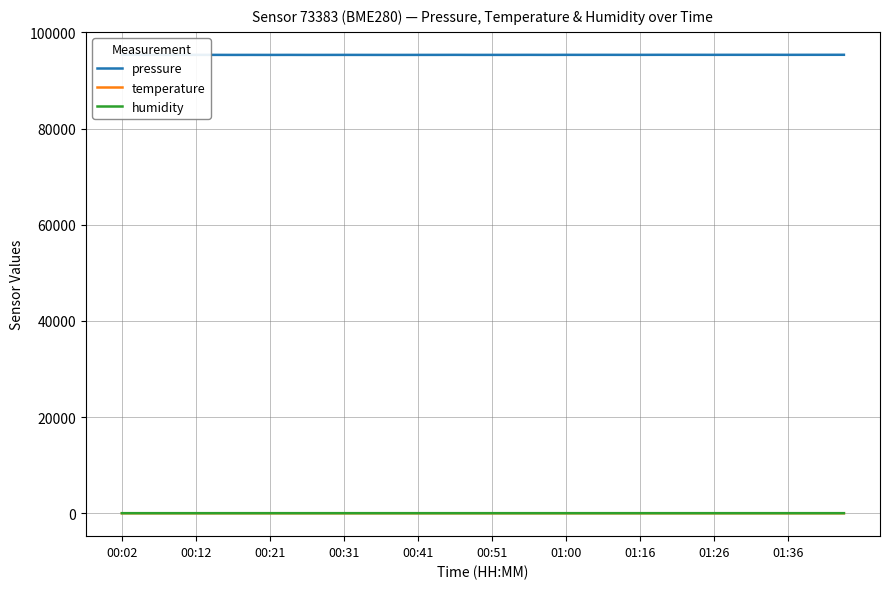

Which series has the widest spread of values?

pressure